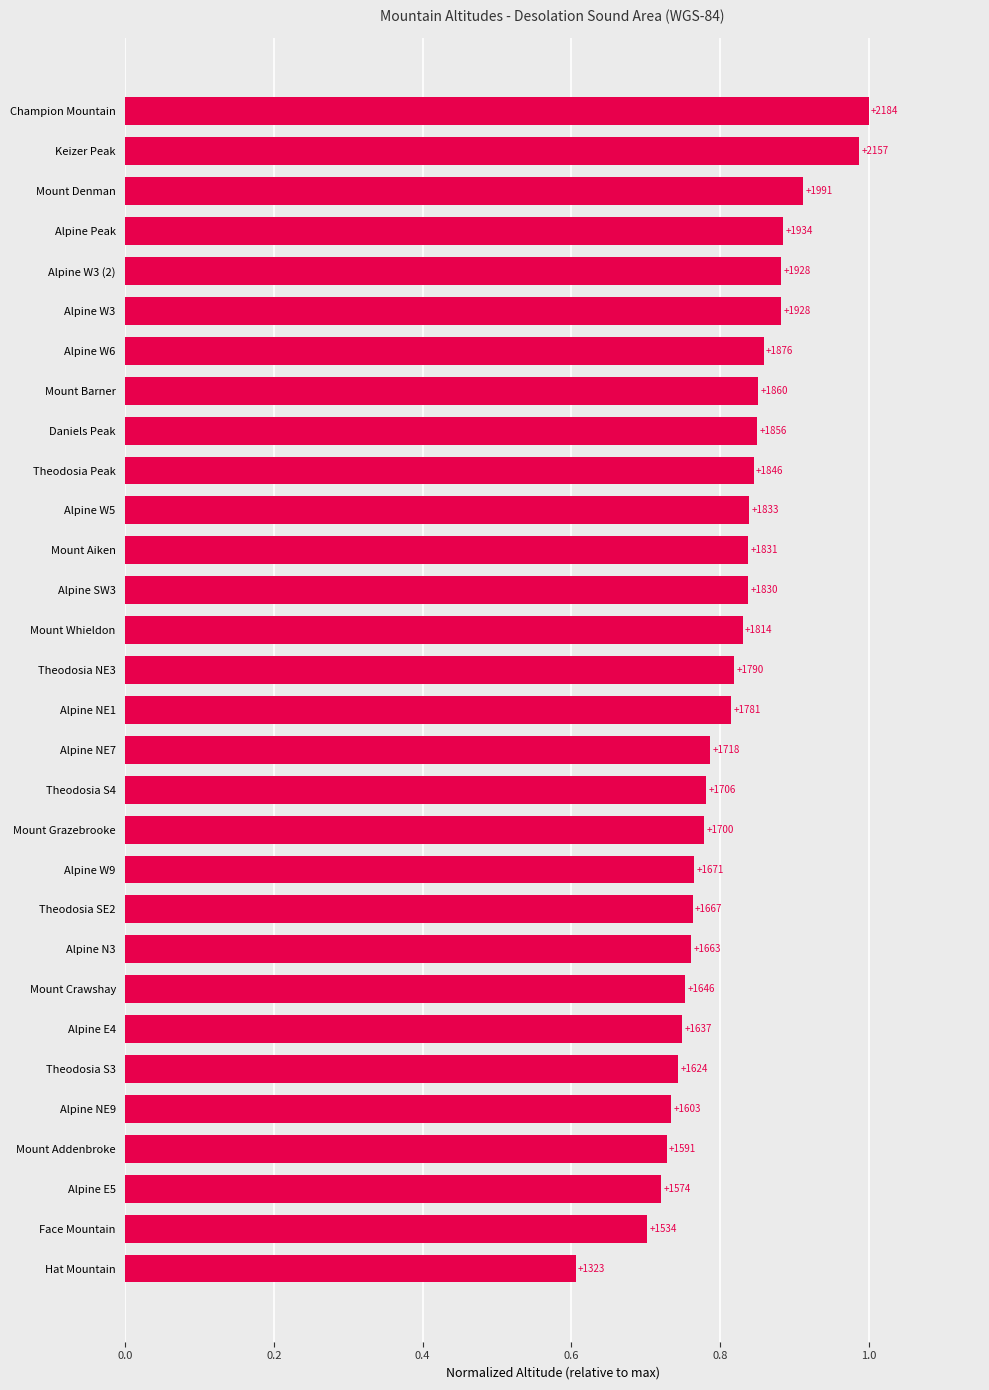

Are the bars horizontal?

Yes